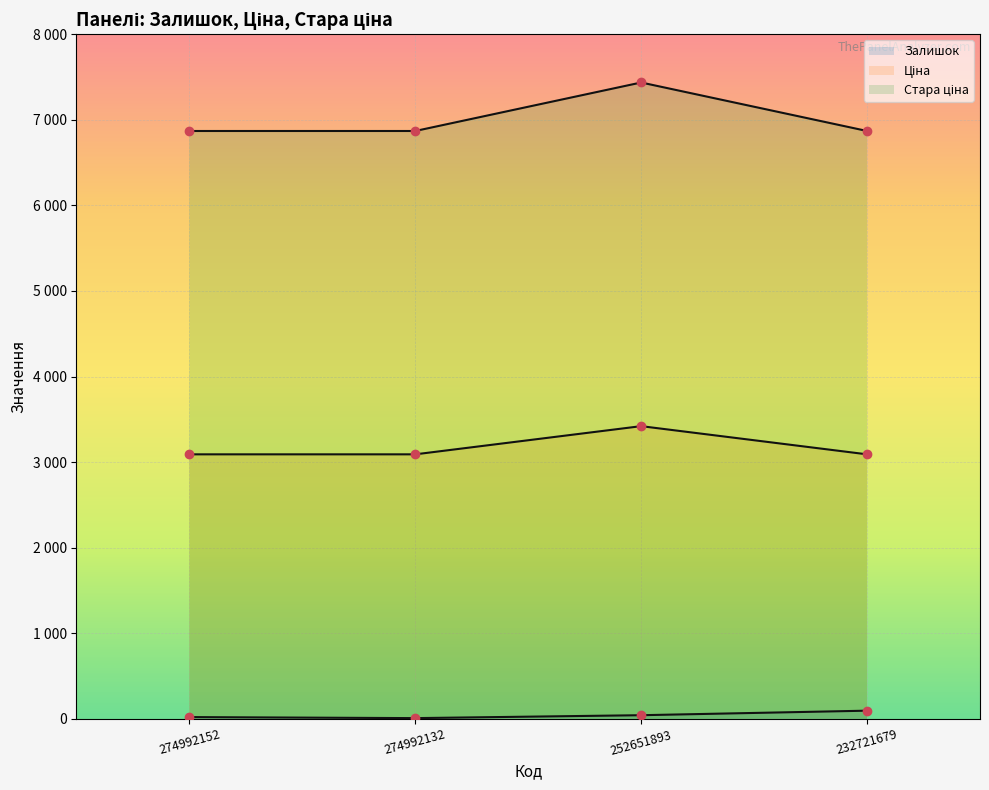

At which label does Стара ціна reach its minimum?

274992152